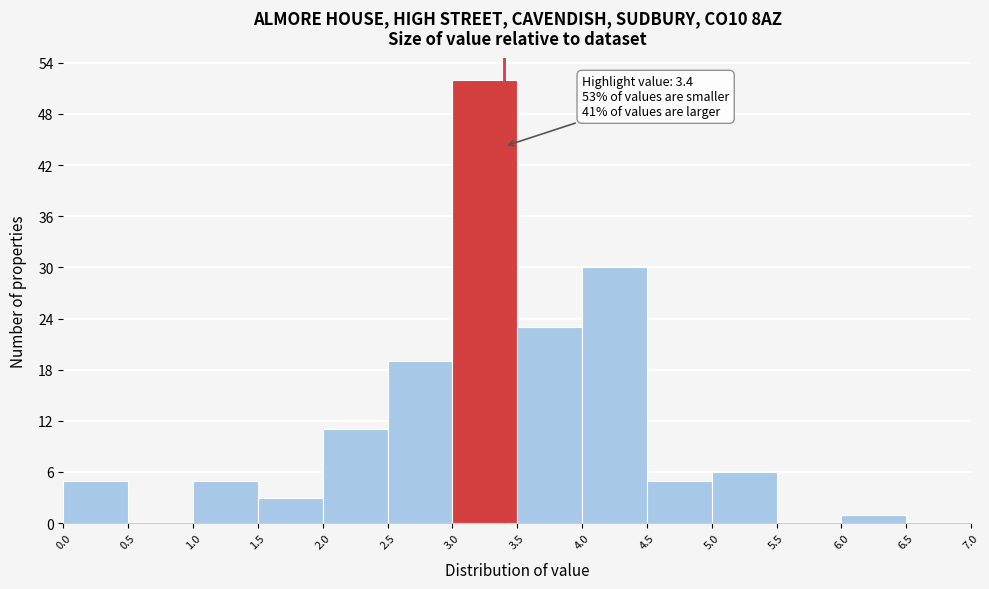

Which range on the x-axis has the tallest bar?

3.0 to 3.5